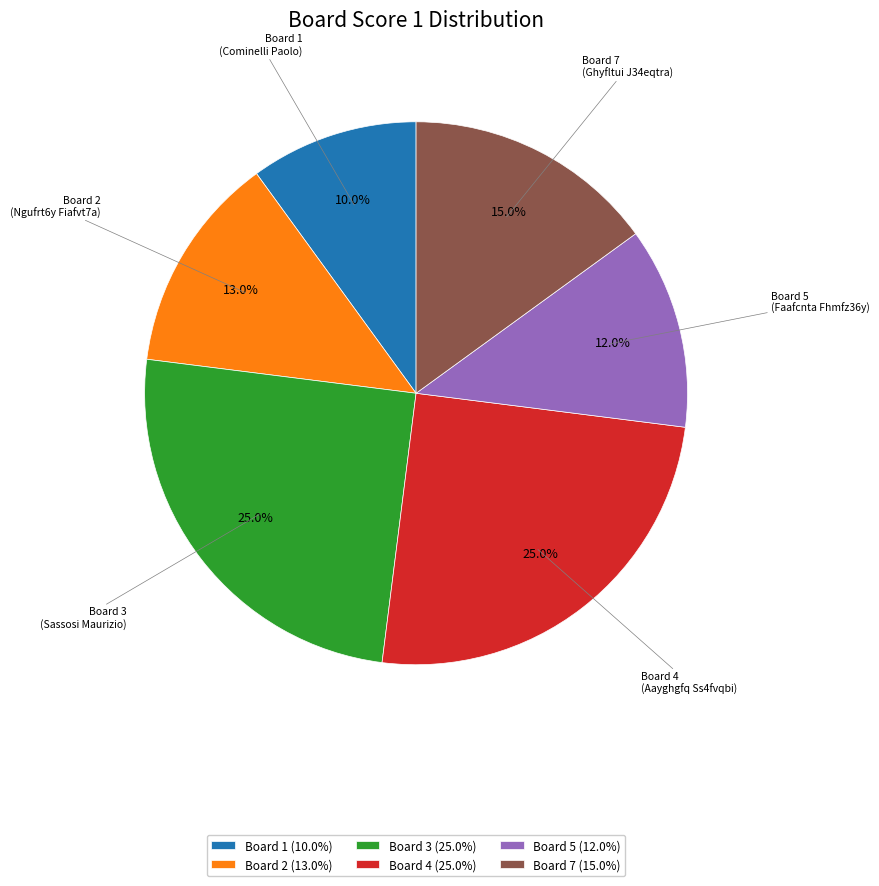

Is the sum of Board 3 (25.0%) and Board 5 (12.0%) greater than half?

No